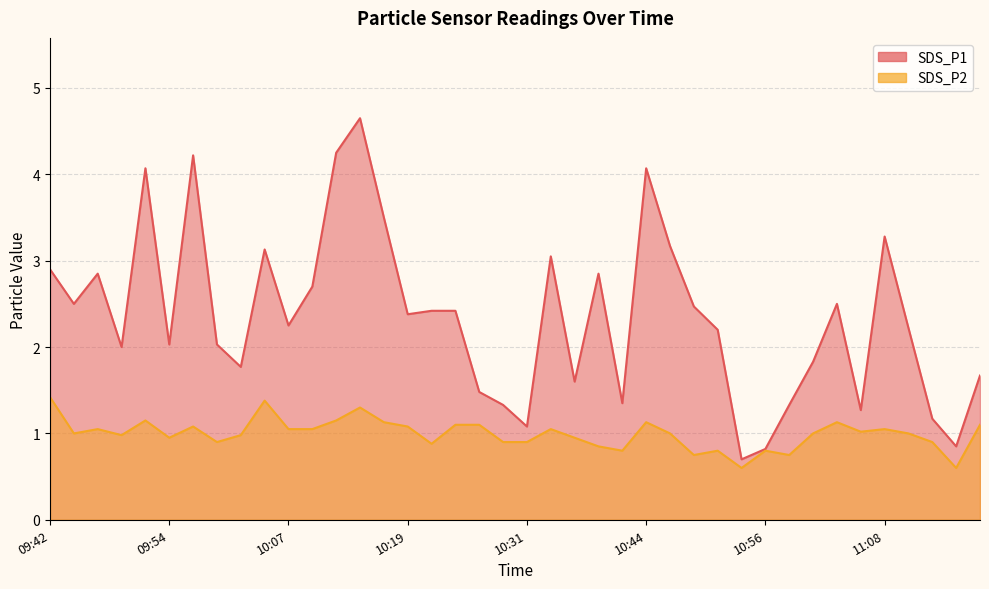

What is the difference between the SDS_P1 values at 10:49 and 10:51?

0.3